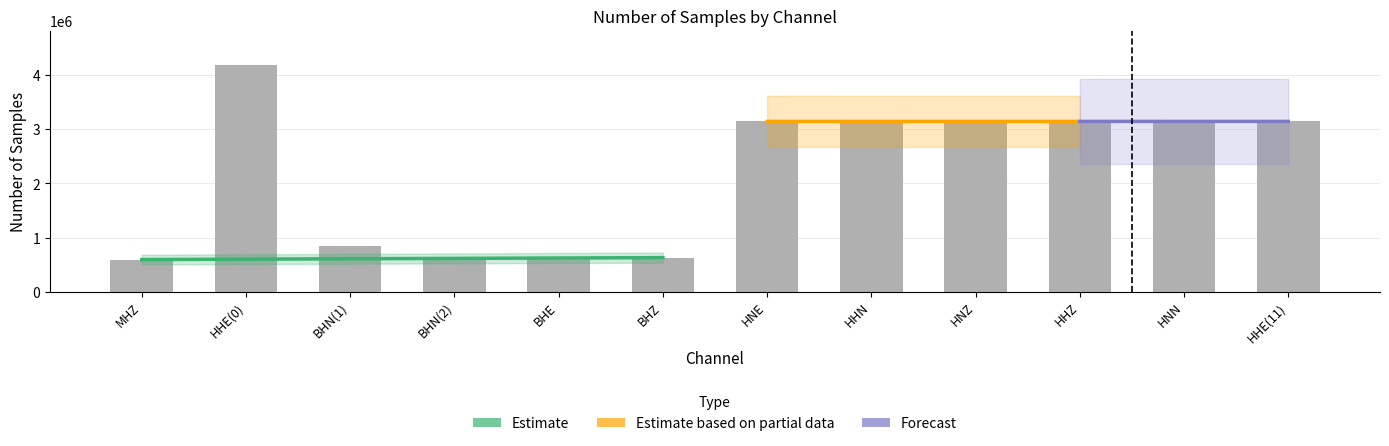

Reading left to right, transcribe all the data shown in this chart.

593662	4194086	838103	629724	629756	629512	3148092	3148196	3148092	3147364	3147268	3147580